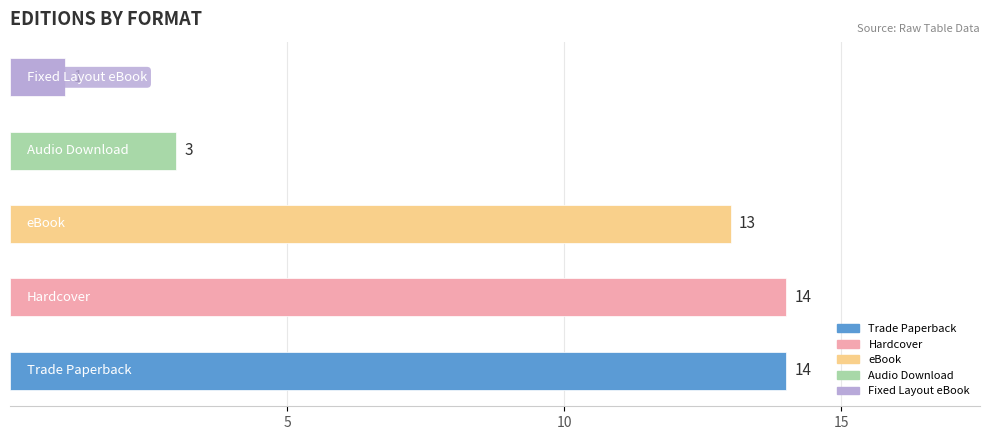

How many categories are shown in the chart?

5